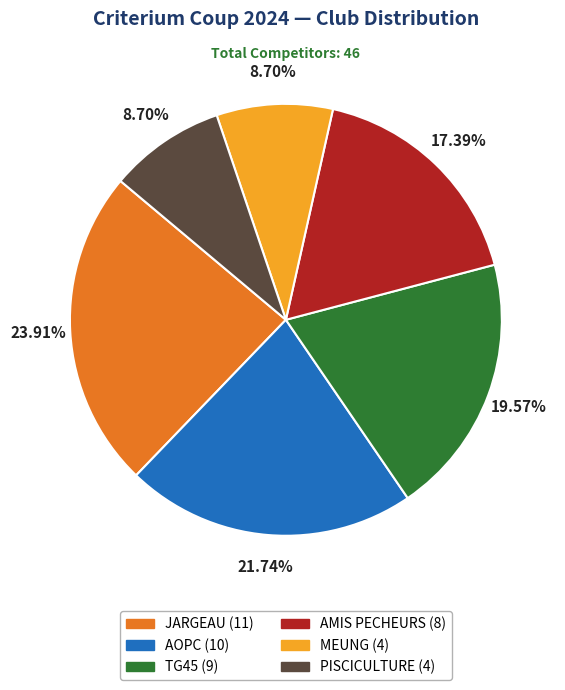

To the nearest percent, what is the difference between the largest and smallest slice percentages?

15%